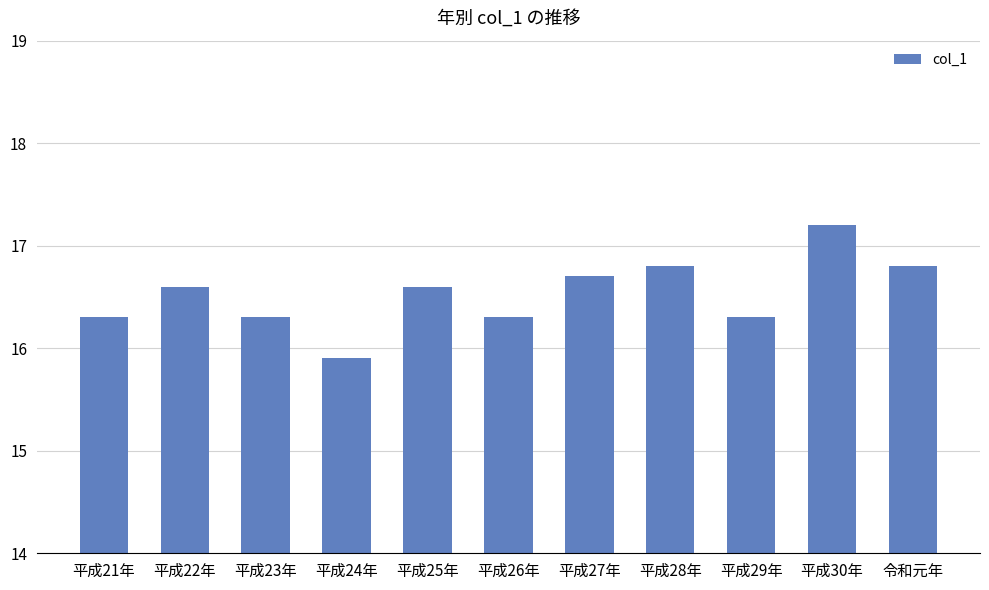

What is the difference between the values at 平成22年 and 平成24年?

0.7